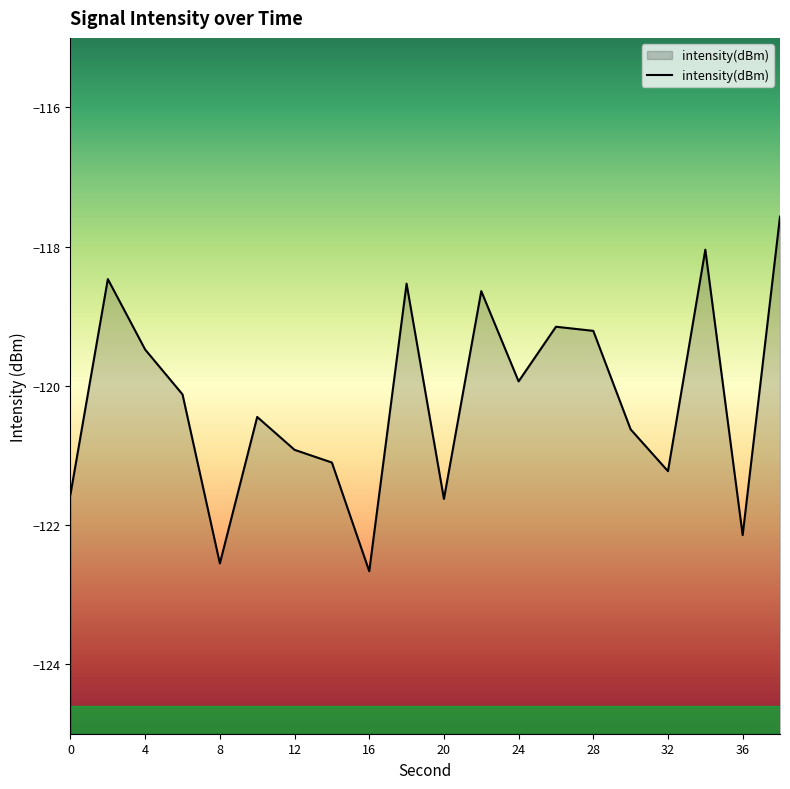

What is the difference between the maximum and minimum values?

5.1